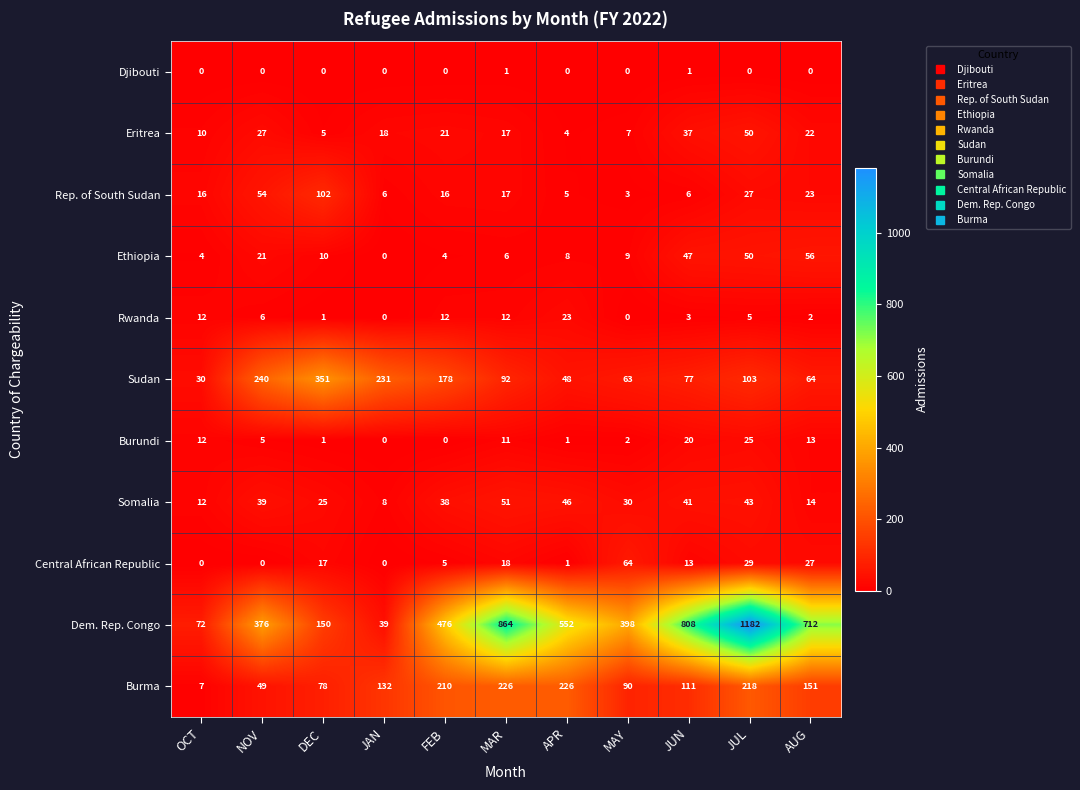

What is the difference between the second highest and minimum values in the Somalia series?

38